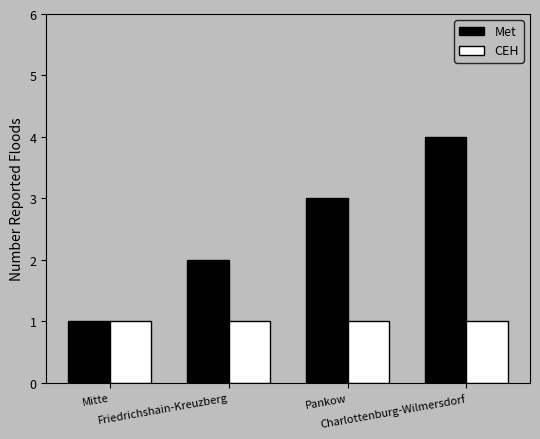

What is the total value across all series at Pankow?

4